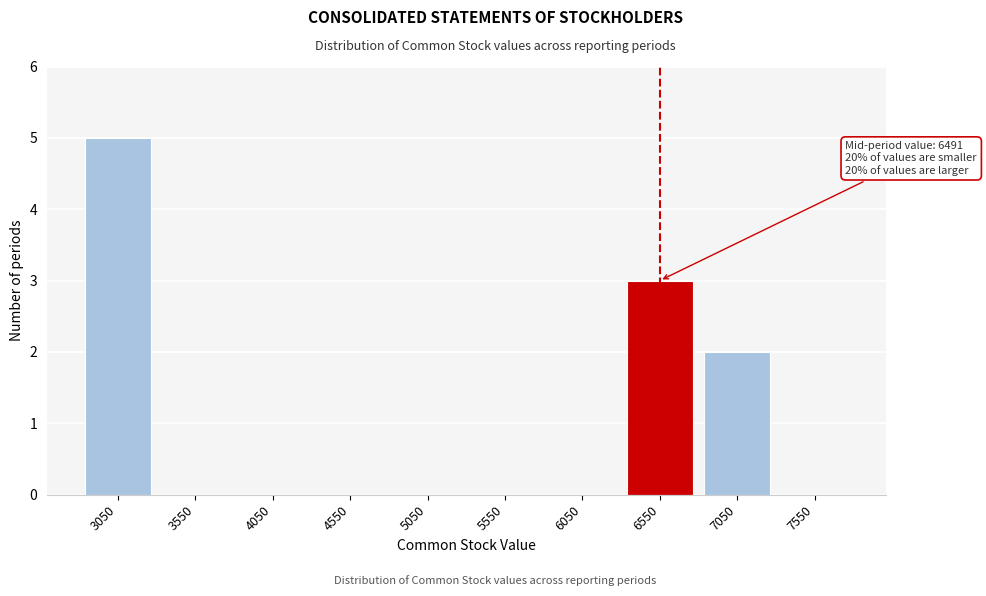

Over which range of the x-axis is the bar tallest?

2800 to 3300